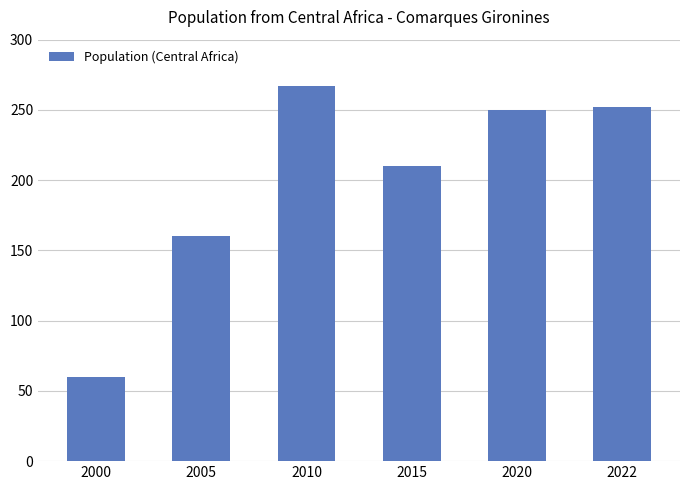

Approximately how many times larger is the value at 2022 compared to 2020?

1.0